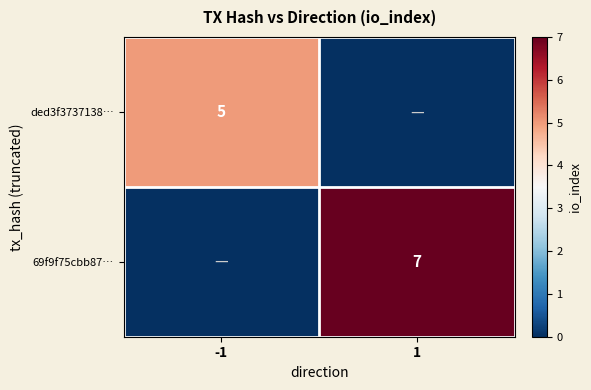

The value of ded3f3737138… at -1 is 2. True or false?

False